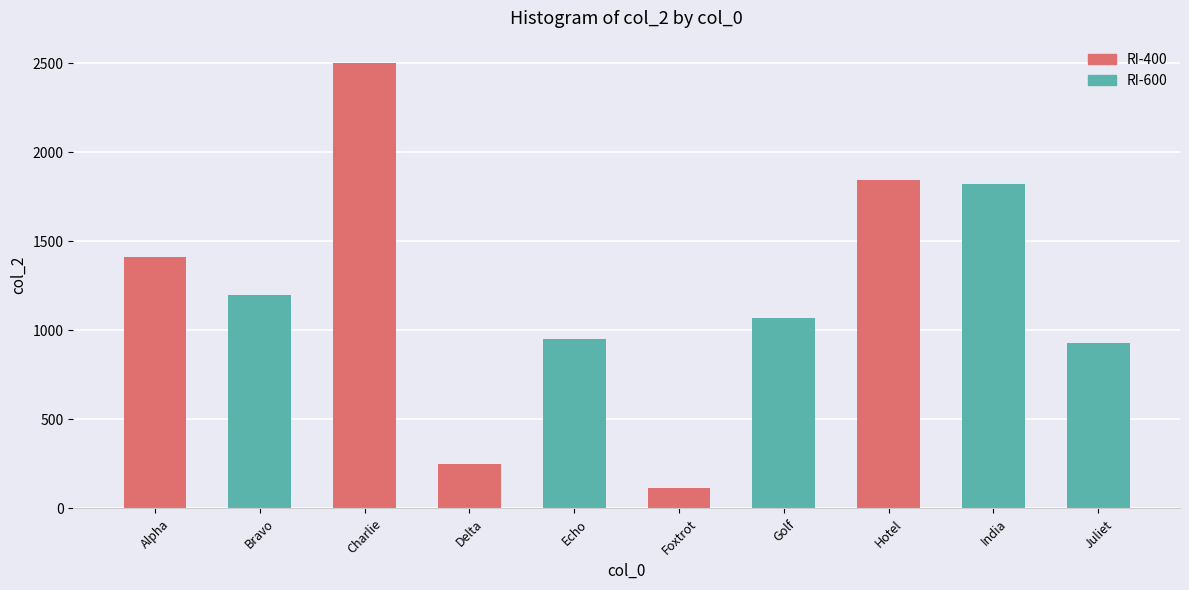

How many values exceed 1200?

5